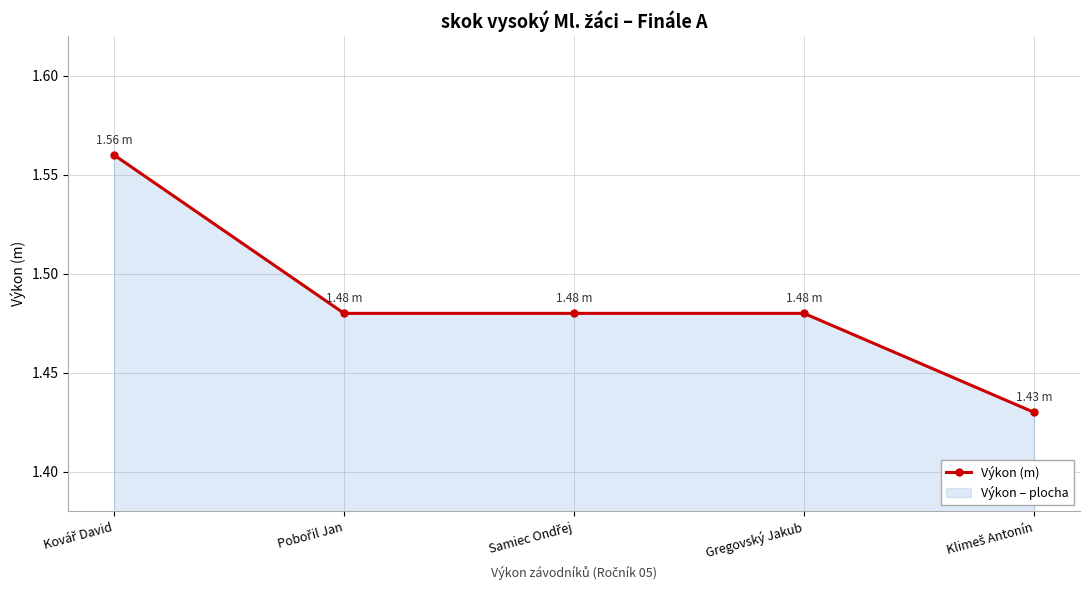

What is the smallest value displayed?

1.4